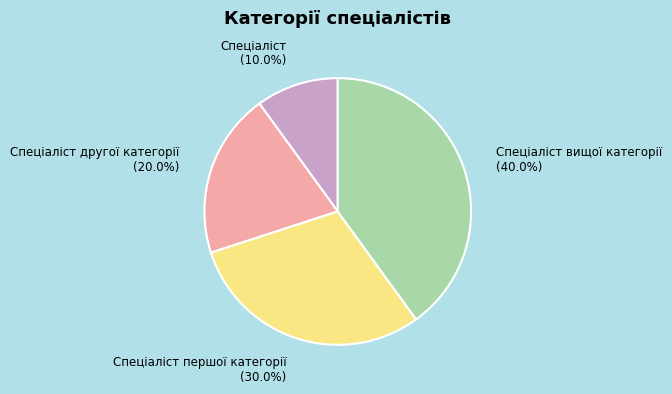

Which category has the smallest portion of the pie?

Спеціаліст (10.0%)